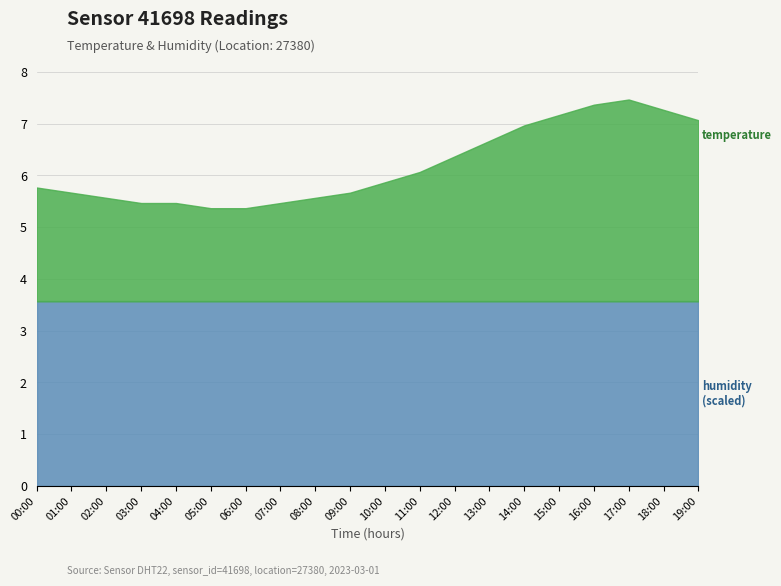

Which series has the largest total across all categories?

humidity